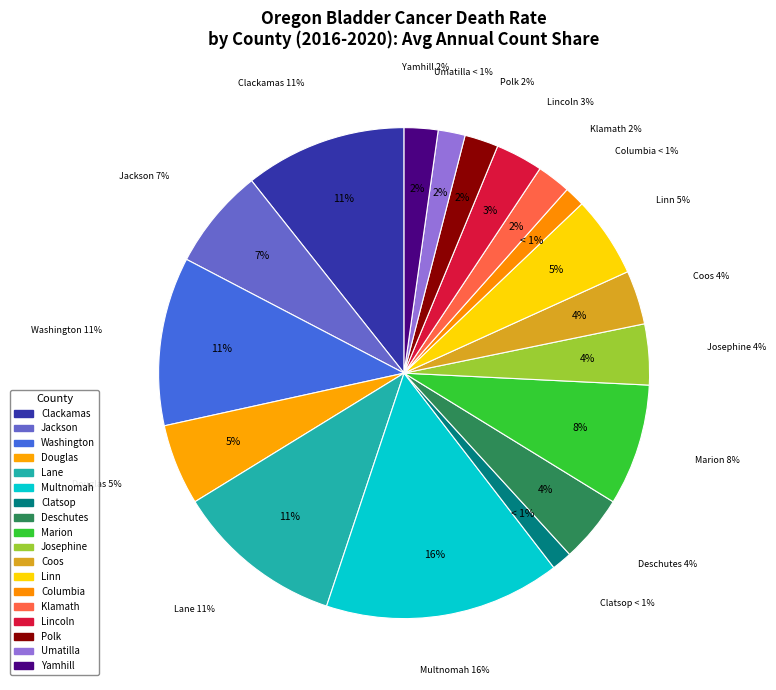

Count the number of slices in the pie.

18